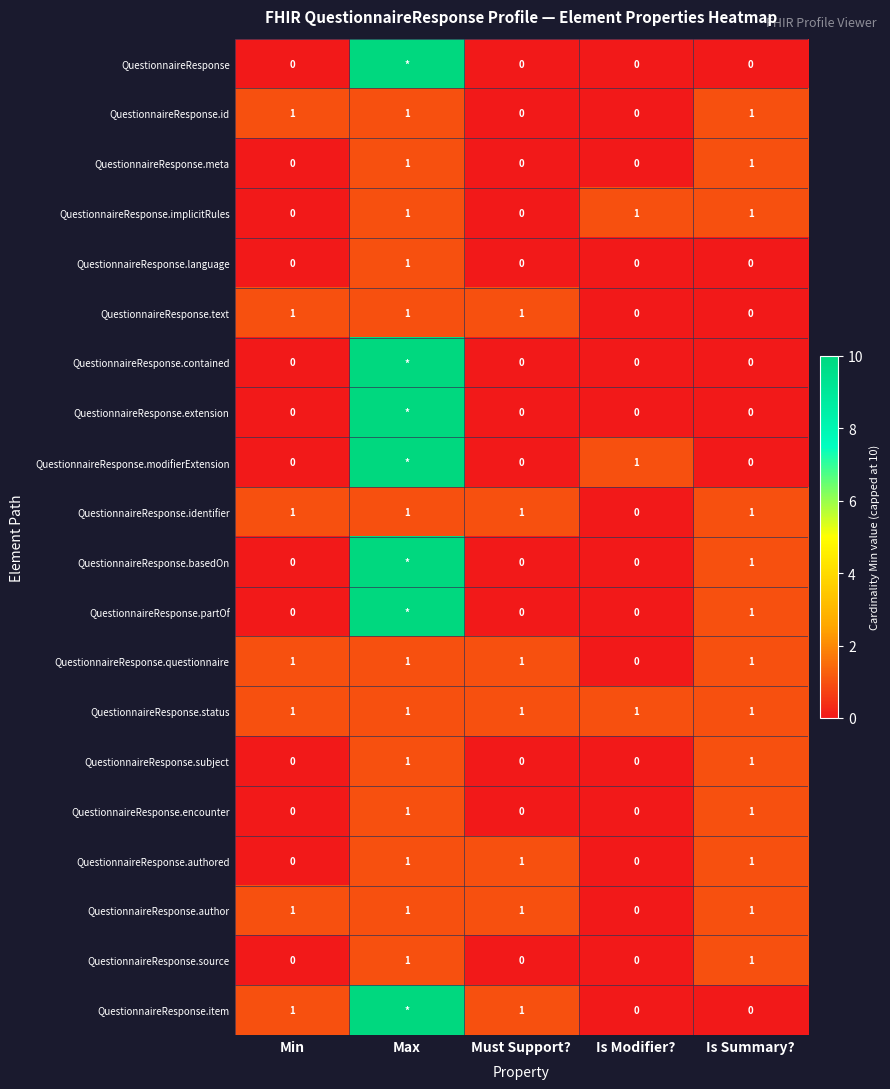

The value of QuestionnaireResponse.authored at Must Support? is 2. True or false?

False